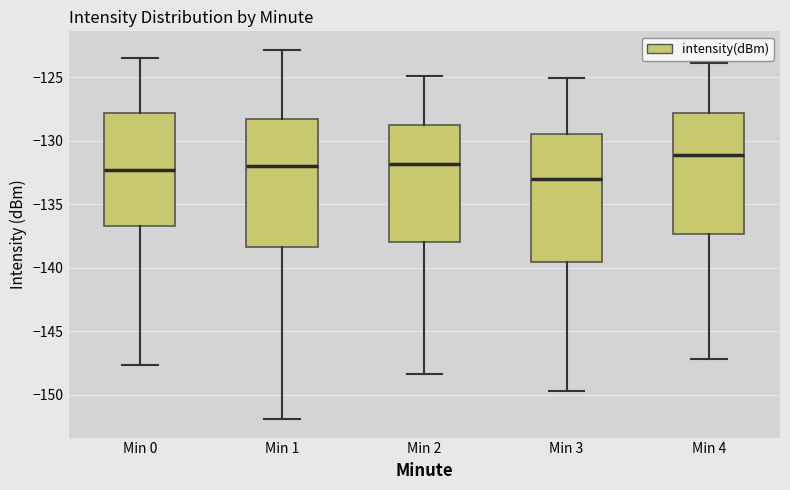

Where is the lower edge of the box for Min 1 on the y-axis? The values are not printed on the chart, so give them approximately, as read against the axis.

-138.5